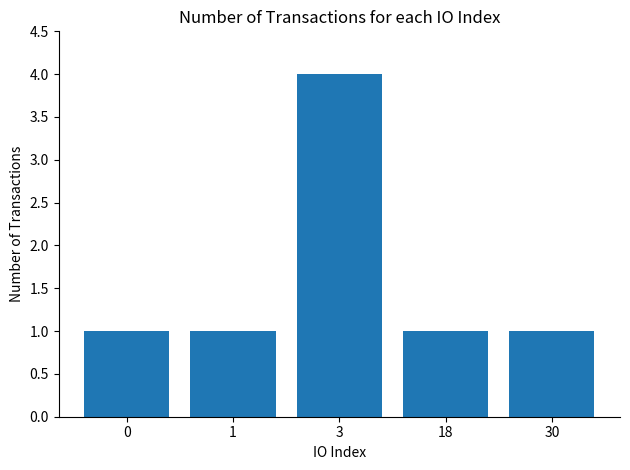

How many distinct data groups are displayed?

1